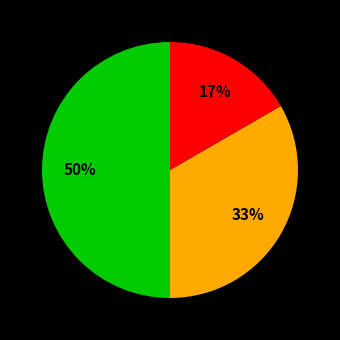

Count the number of slices in the pie.

3